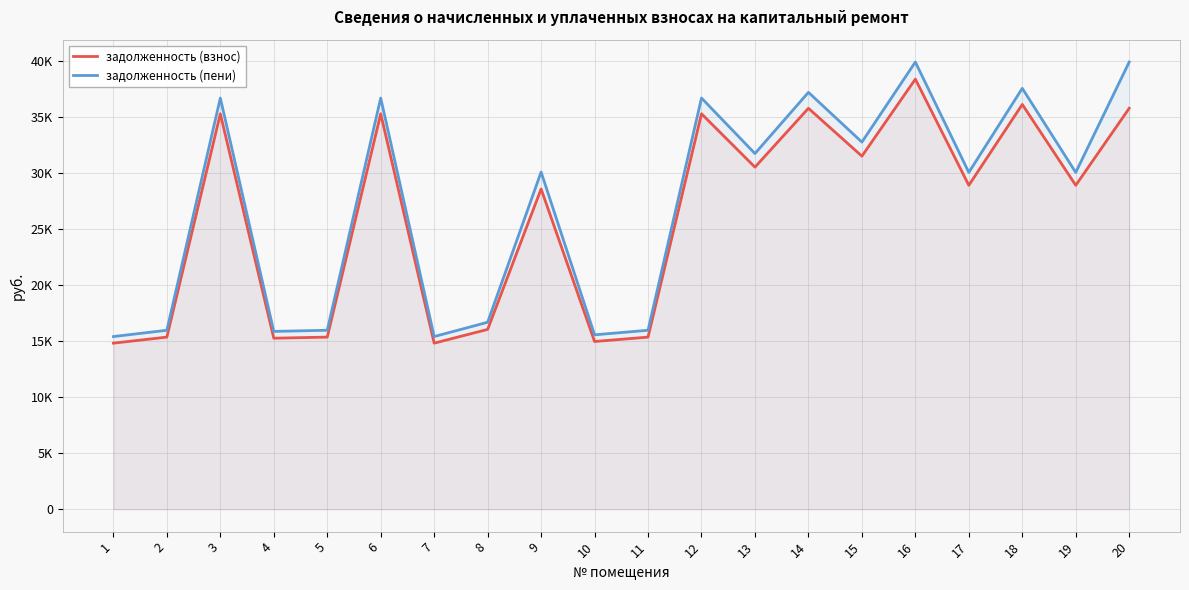

Where is задолженность (взнос) nearest to the value 26578?

9